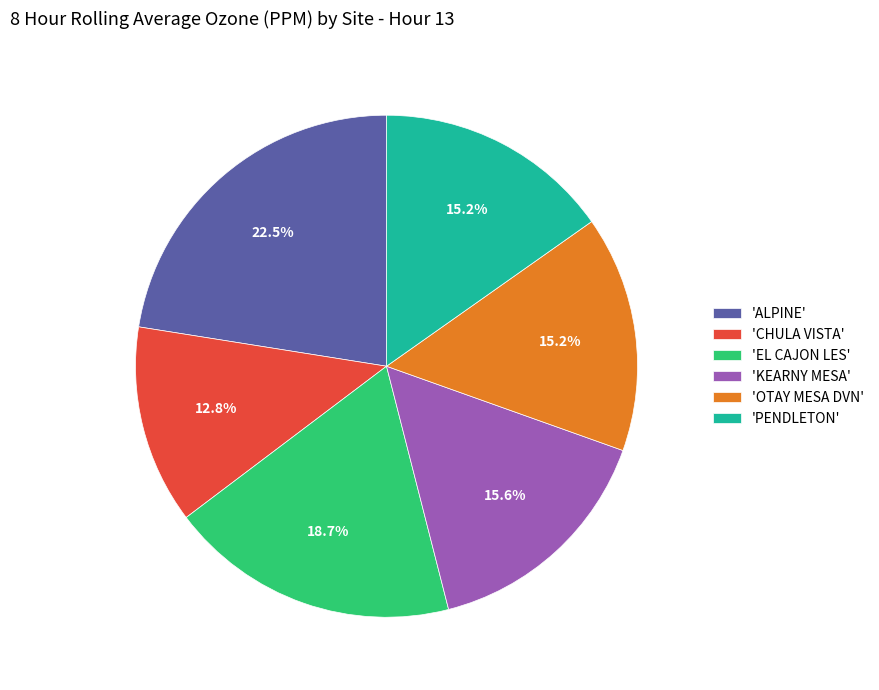

Is 'KEARNY MESA' the majority of the pie?

No